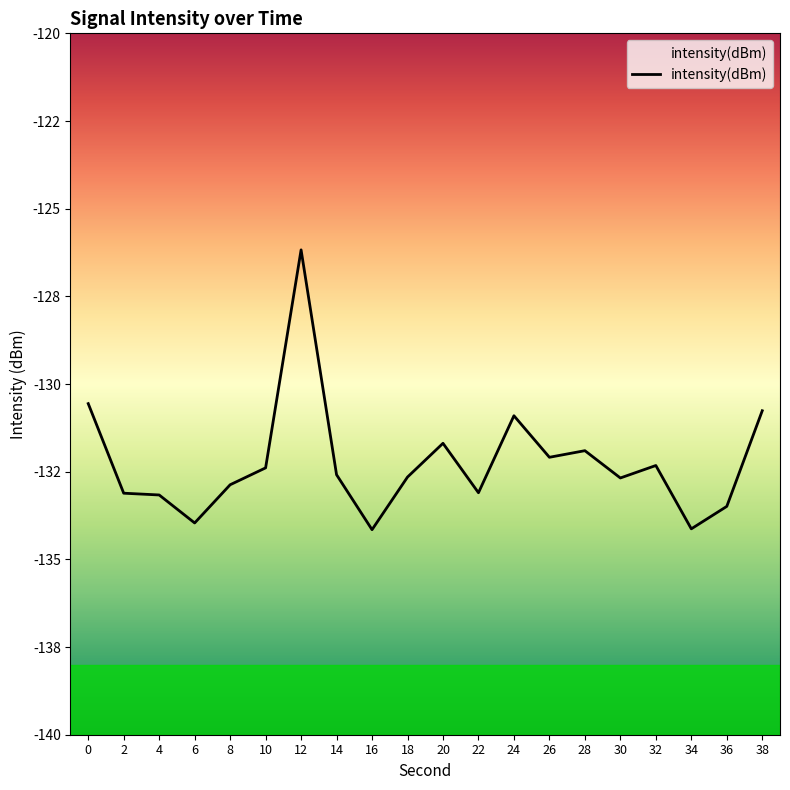

How many points are higher than both their immediate neighbors (excluding endpoints)?

5